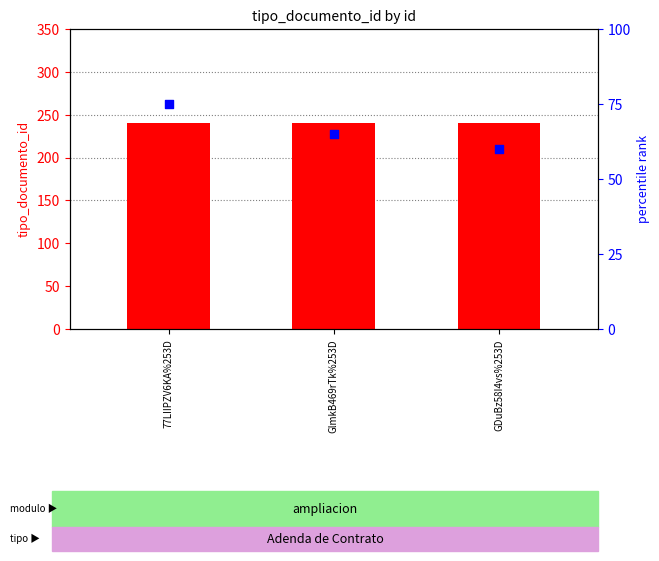

Which series reaches the minimum Y coordinate?

percentile rank within the sample